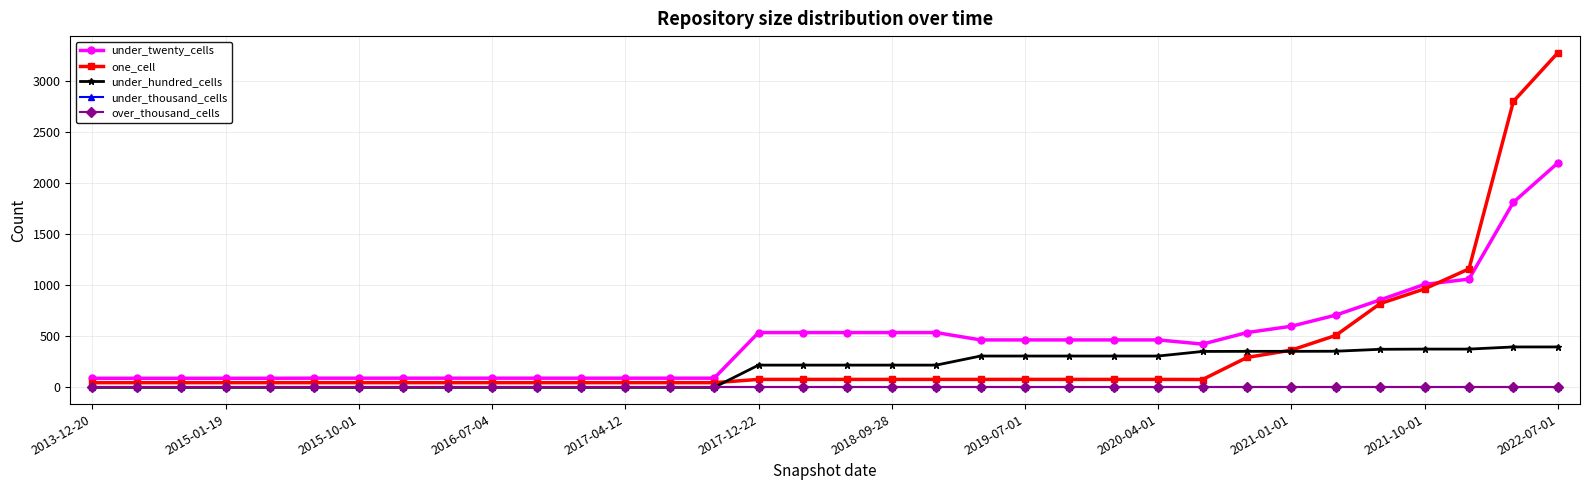

How many data points in under_hundred_cells are above 218?

14